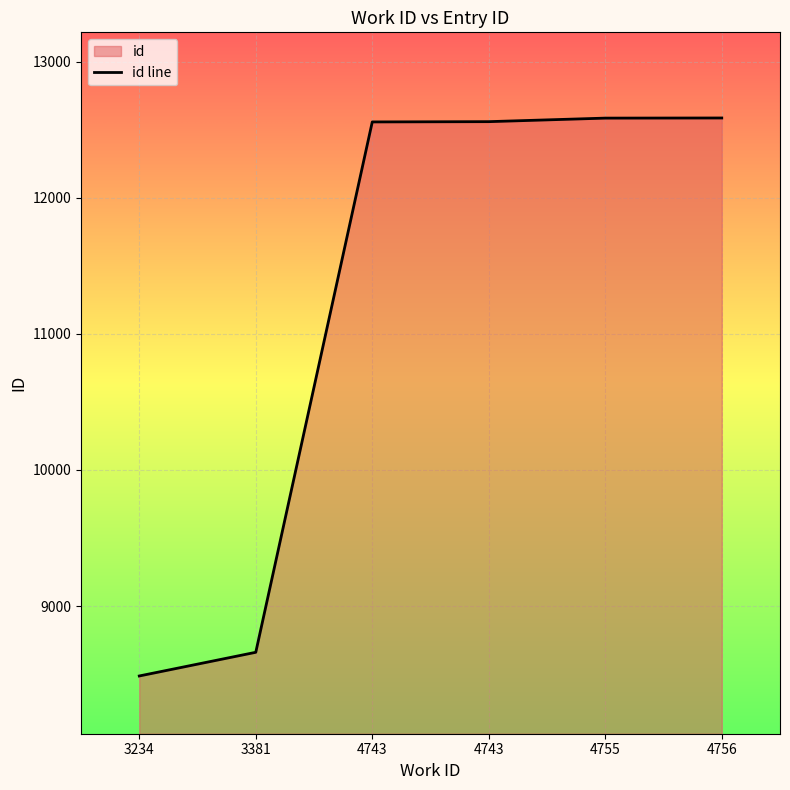

What is the sum of the values at 4743 and 4755?

25144